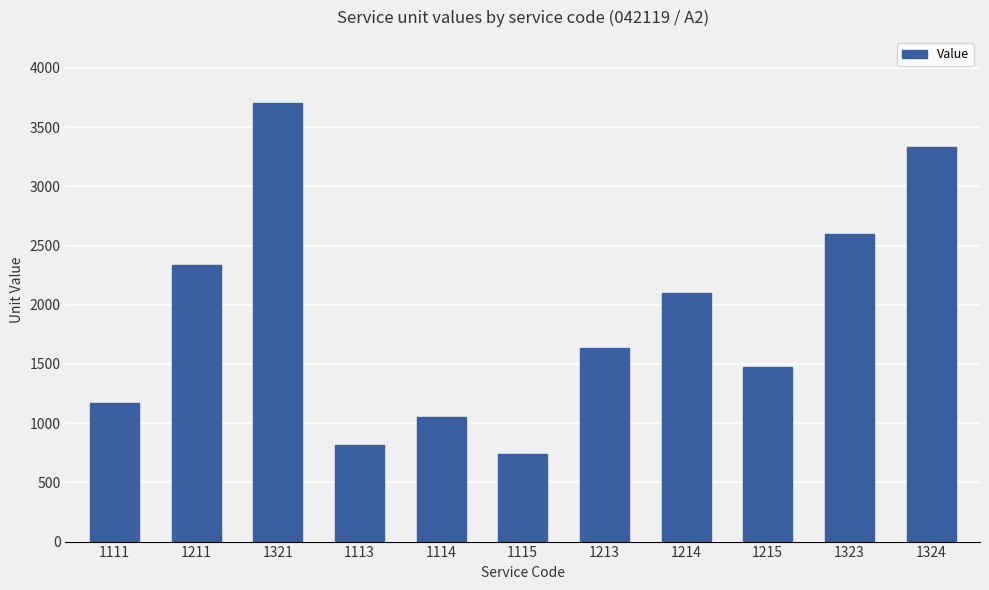

Which has a higher value, 1323 or 1214?

1323